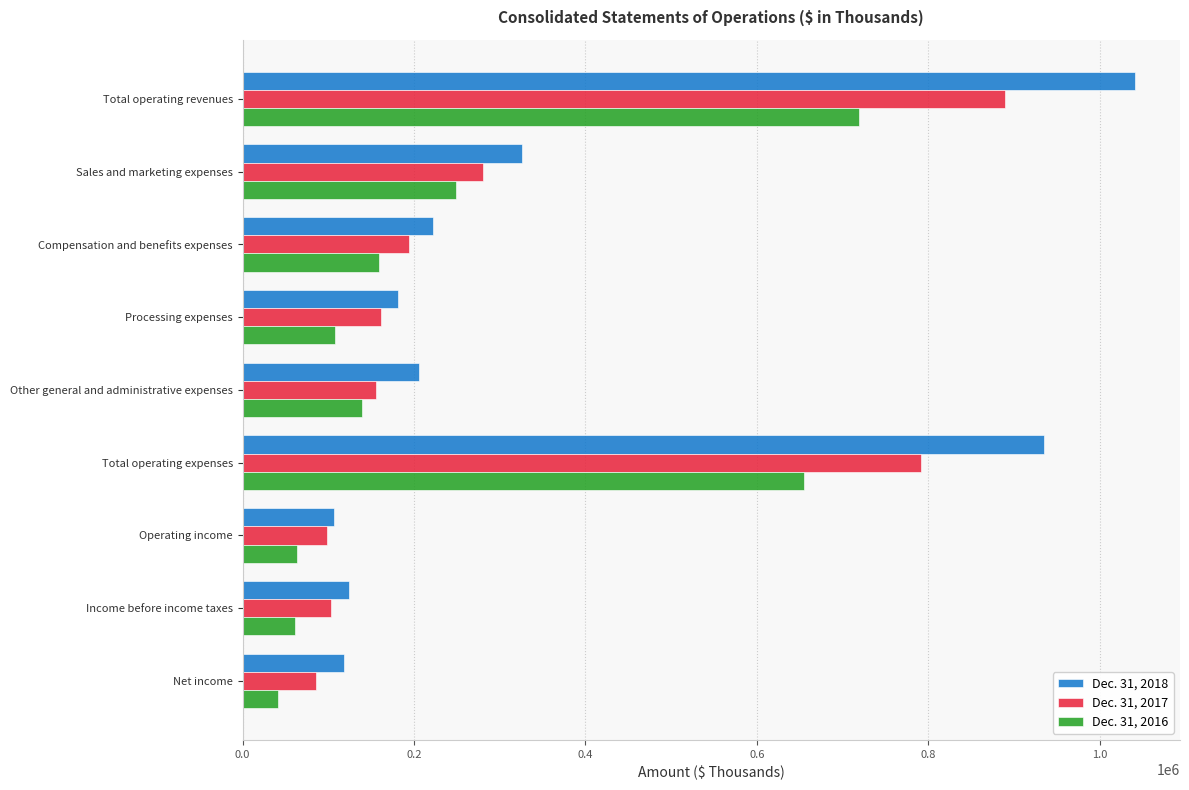

At which category is the sum across all series the highest?

Total operating revenues